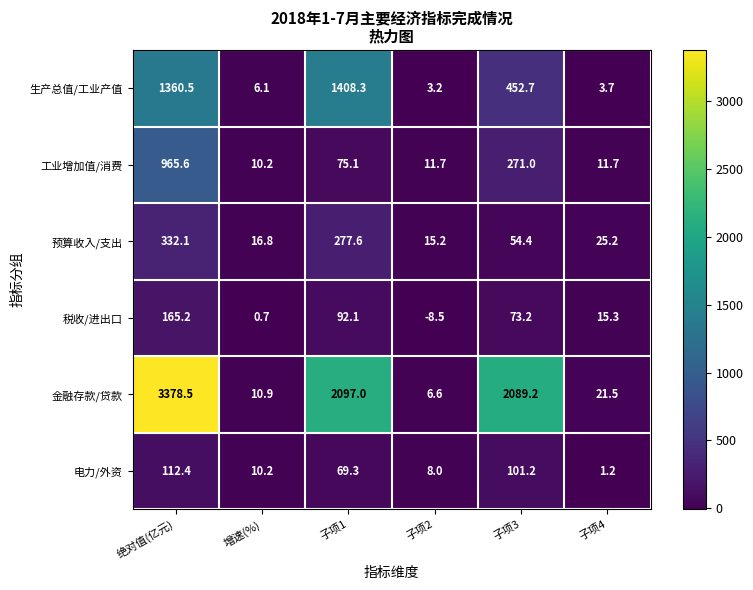

At how many categories does at least one series exceed 2613?

1